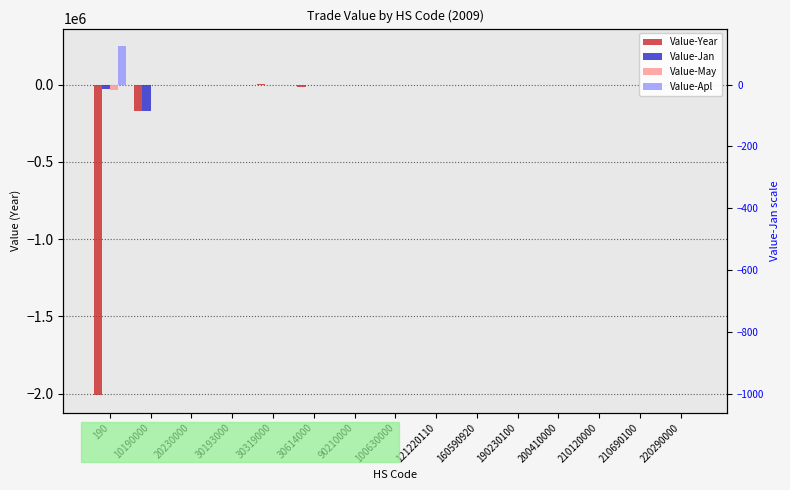

What are all the series names shown in the legend?

Value-Year, Value-Jan, Value-May, Value-Apl